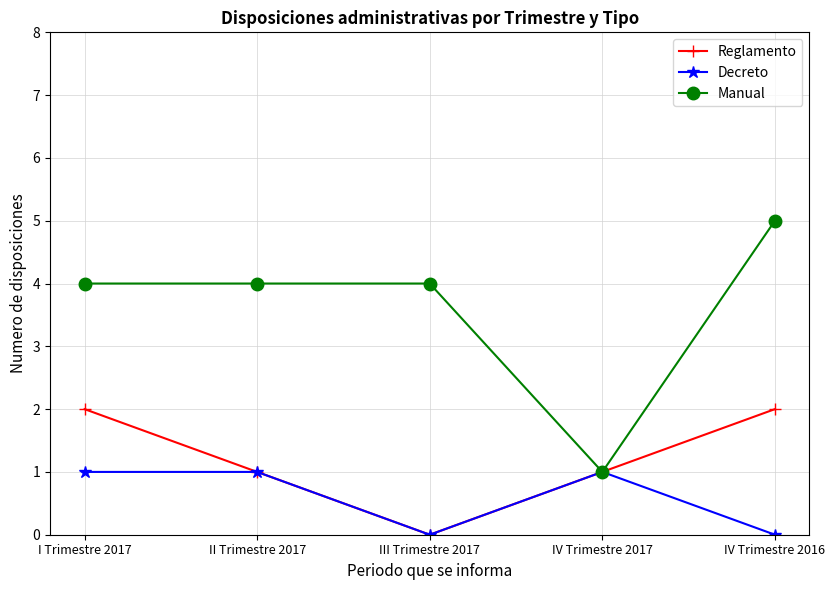

What is the difference between the maximum and minimum values in the Decreto series?

1